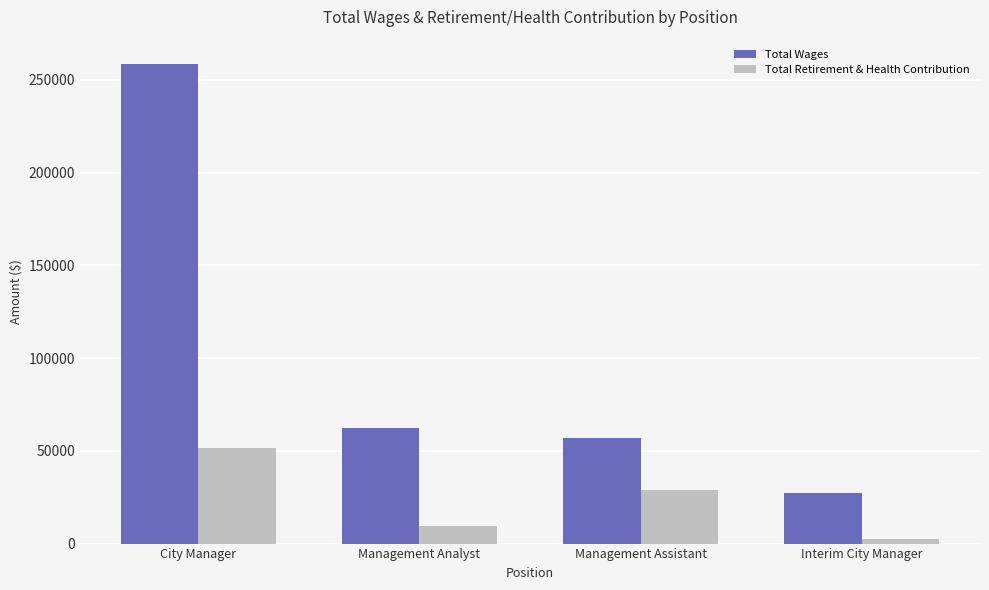

Rank the categories by Total Retirement & Health Contribution value from lowest to highest.

Interim City Manager, Management Analyst, Management Assistant, City Manager